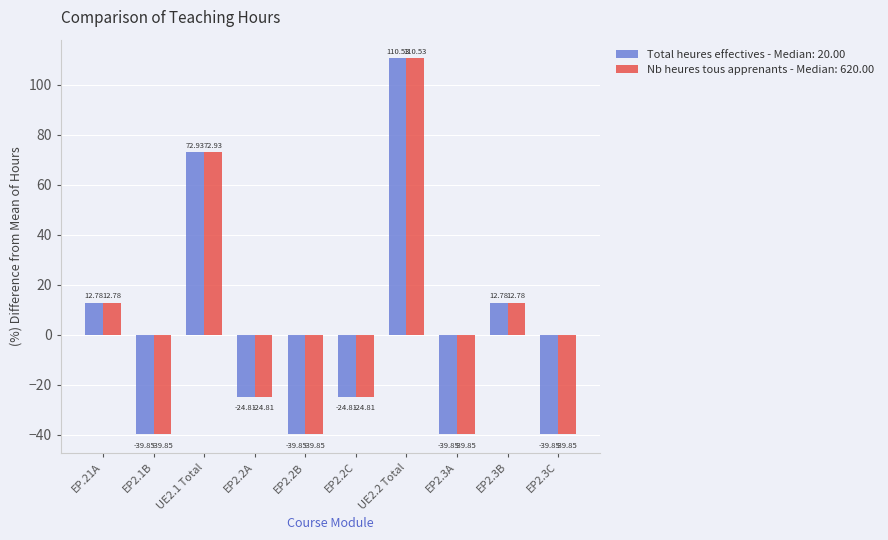

Is the value of Nb heures tous apprenants - Median: 620.00 at EP2.2C greater than the value of Total heures effectives - Median: 20.00 at EP2.1B?

Yes